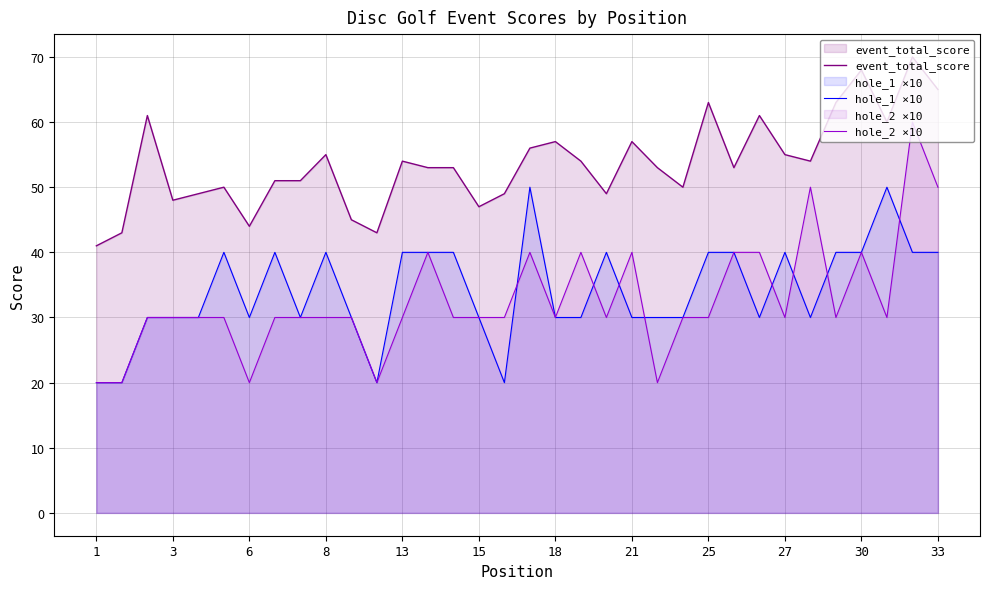

The event_total_score series shows 61 at 26. True or false?

True